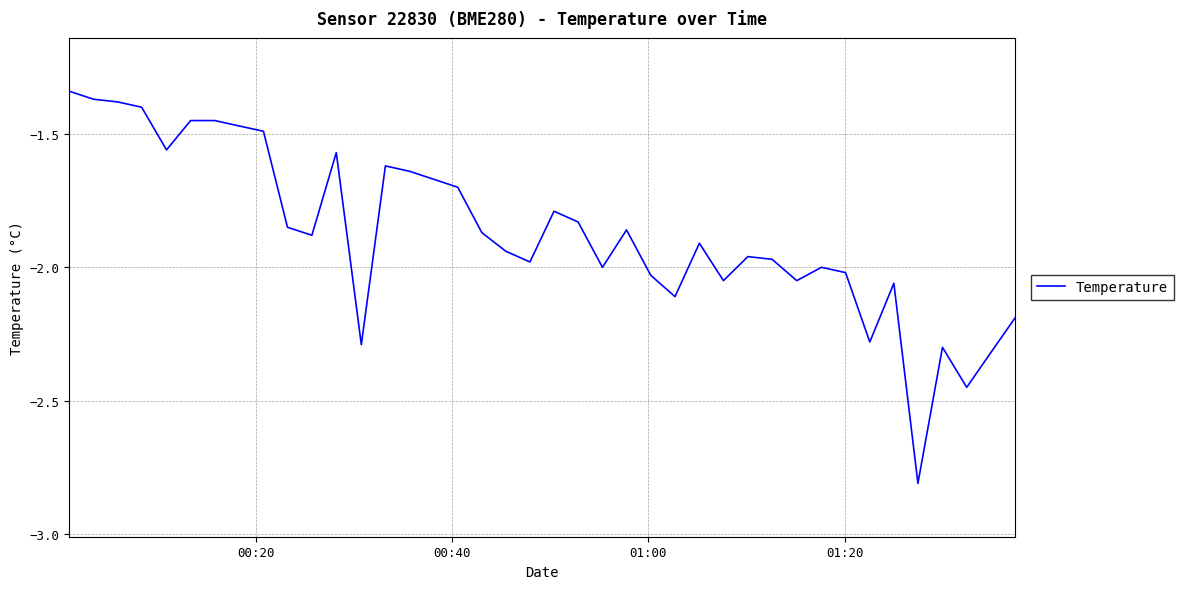

What is the difference between the maximum and minimum values?

1.5